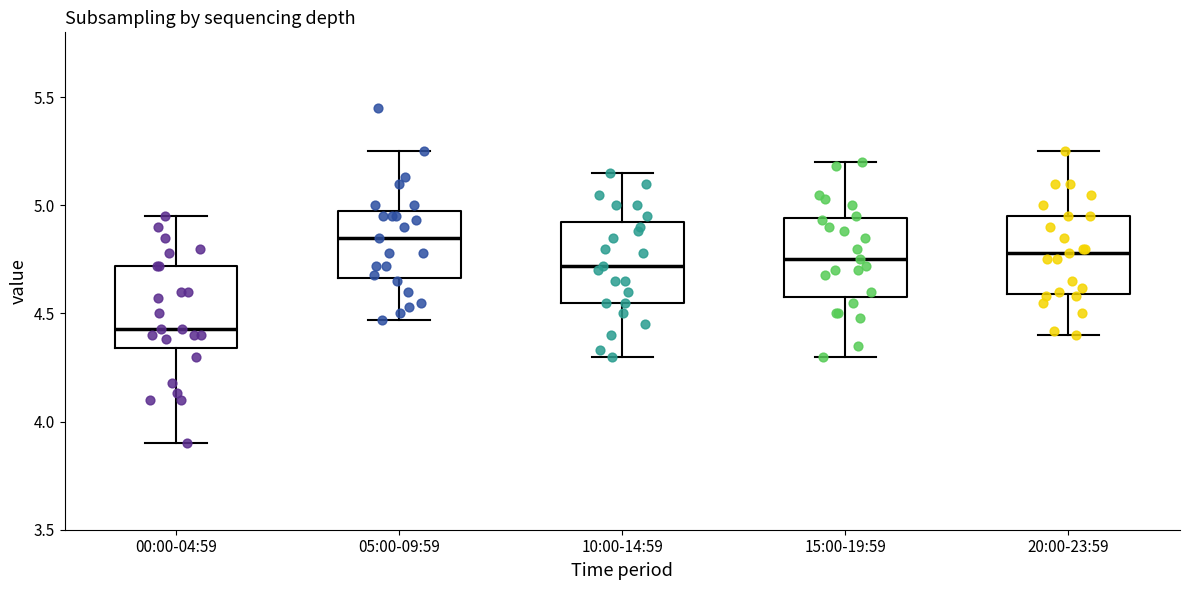

Reading left to right, transcribe this box plot: for each box, give where its median line is, the range the box spans, and where its two whiskers end, as read against the y-axis. The values are not printed on the chart, so give them approximately, as read against the axis.

00:00-04:59: median 4.45, box 4.35 to 4.70, whiskers 3.90 to 4.95
05:00-09:59: median 4.85, box 4.65 to 5.00, whiskers 4.45 to 5.25
10:00-14:59: median 4.70, box 4.55 to 4.95, whiskers 4.30 to 5.15
15:00-19:59: median 4.75, box 4.60 to 4.95, whiskers 4.30 to 5.20
20:00-23:59: median 4.80, box 4.60 to 4.95, whiskers 4.40 to 5.25